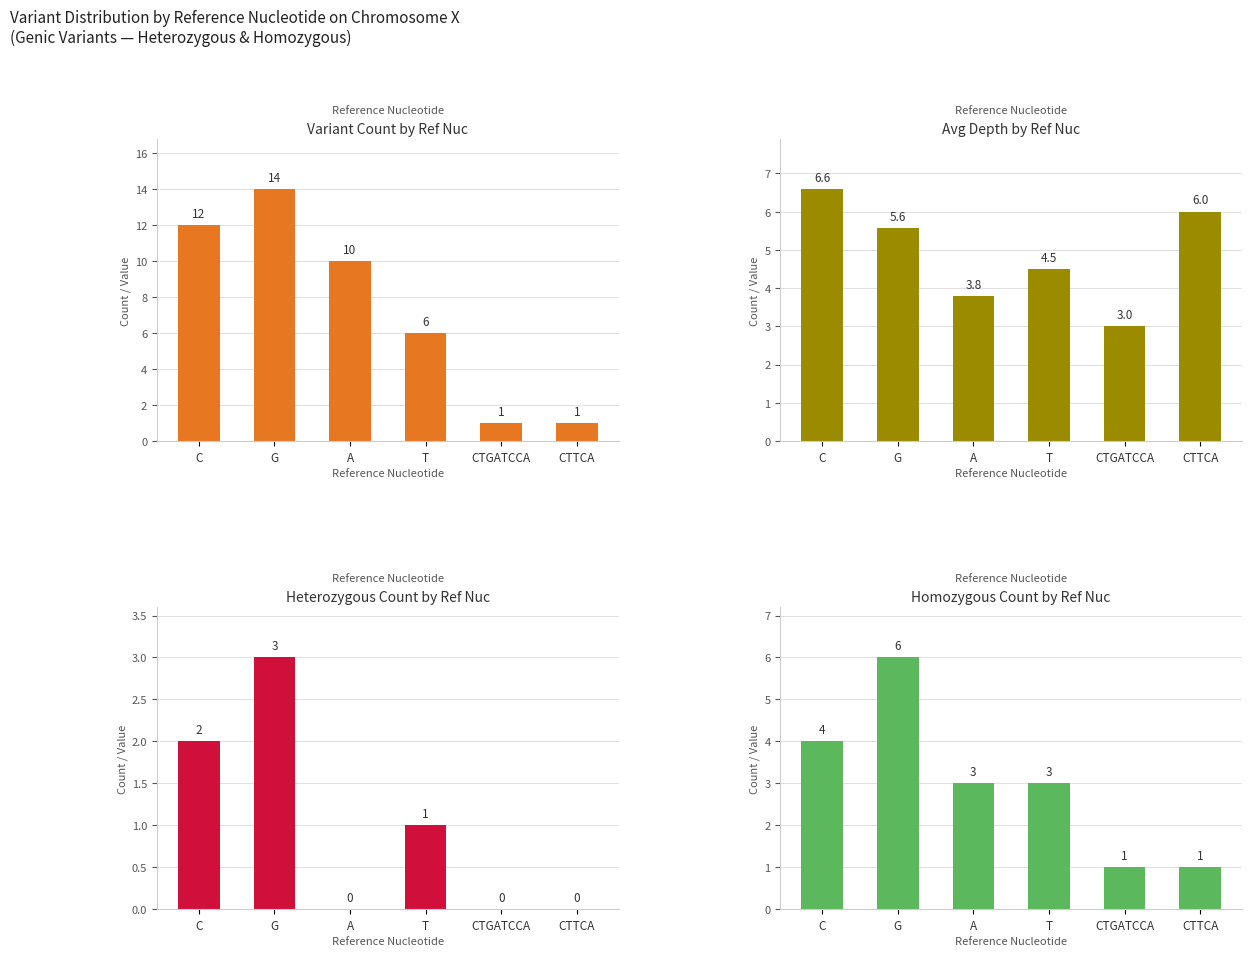

How many distinct data groups are displayed?

4